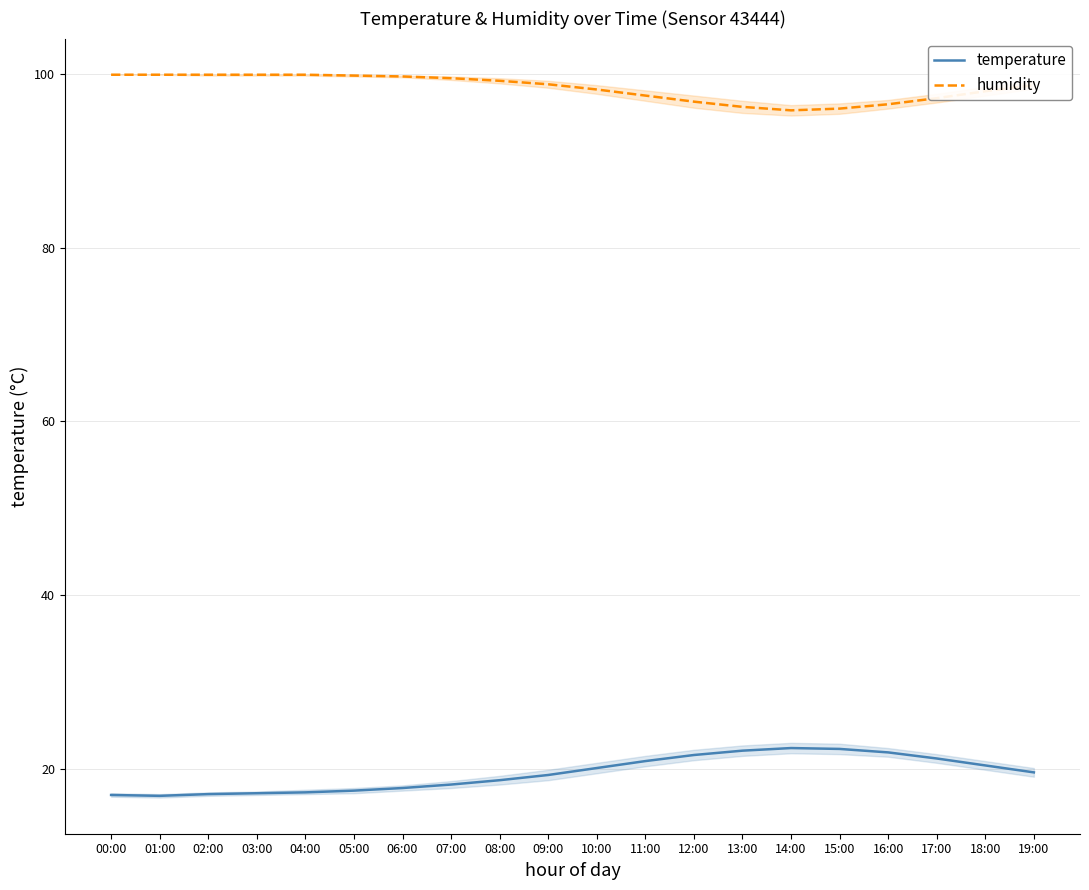

At which category does humidity reach its first local valley?

14:00